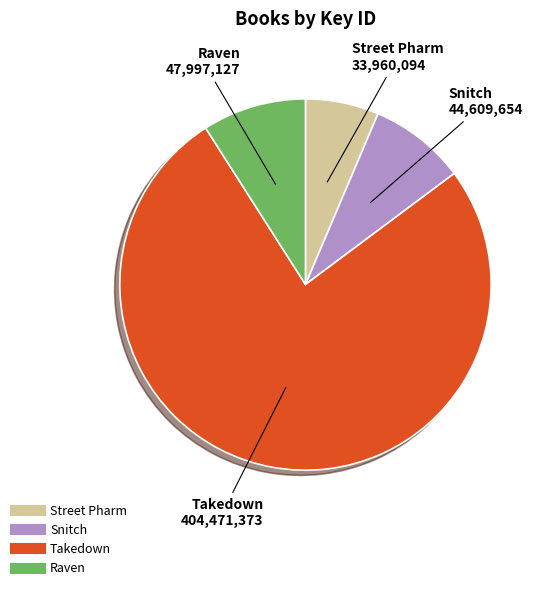

The Street Pharm slice represents 17% of the pie. True or false?

False